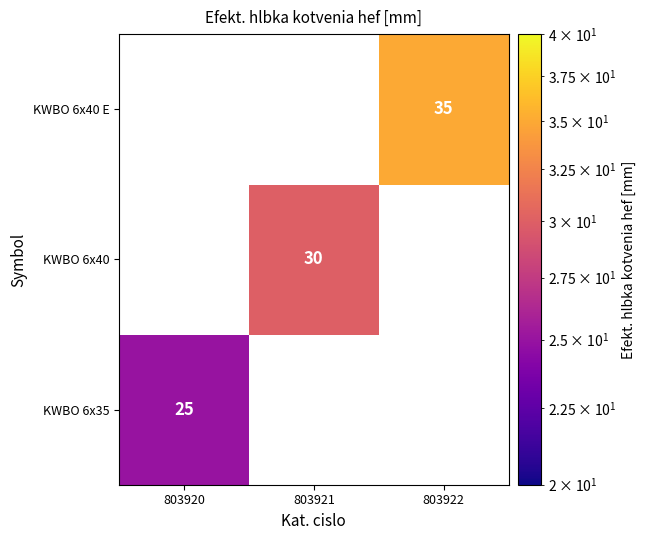

Is it true that KWBO 6x35 equals 12 at 803920?

False